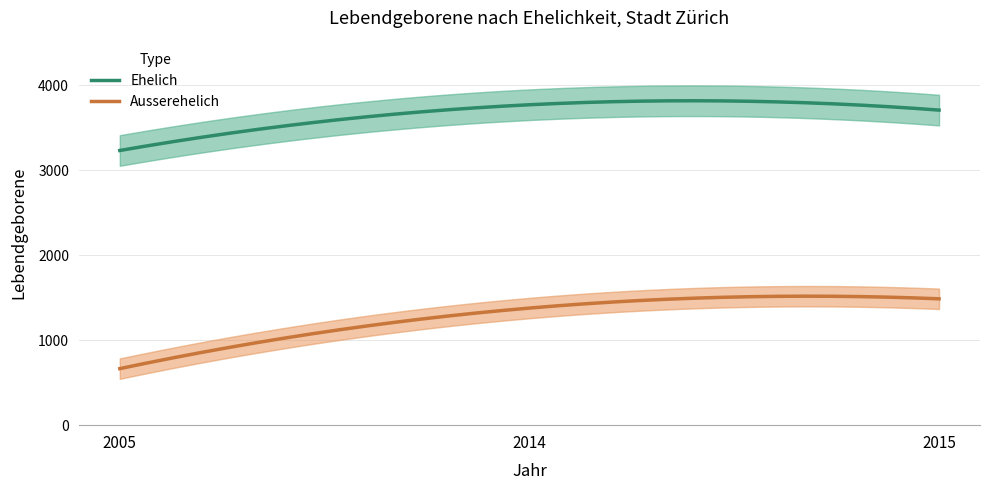

How many data points does each series have?

3